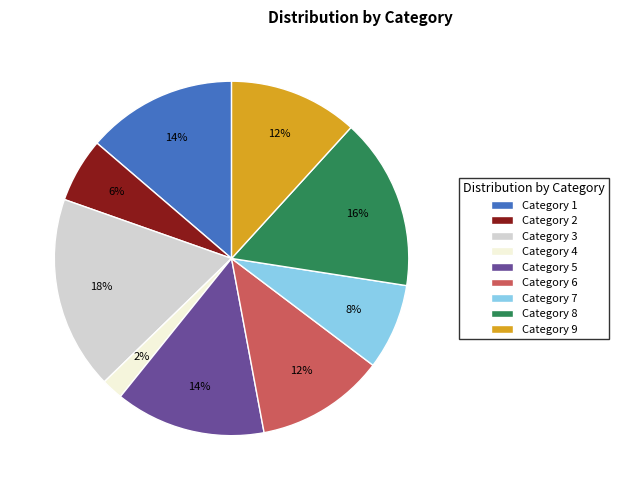

Which category has the biggest portion of the pie?

Category 3